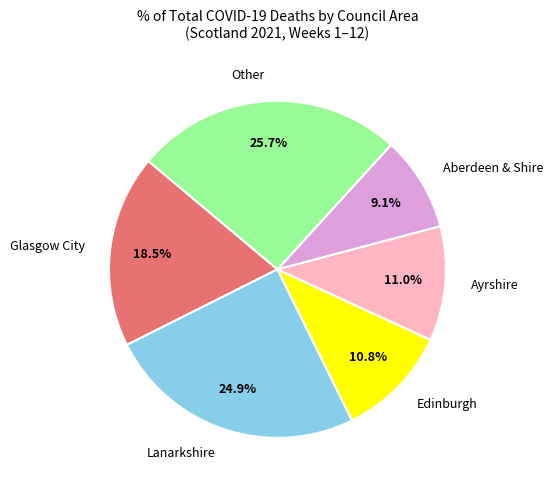

Which category has the biggest portion of the pie?

Other